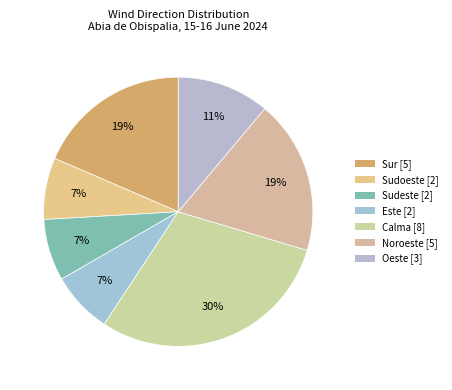

To the nearest percent, what percentage of the pie is Oeste?

11%